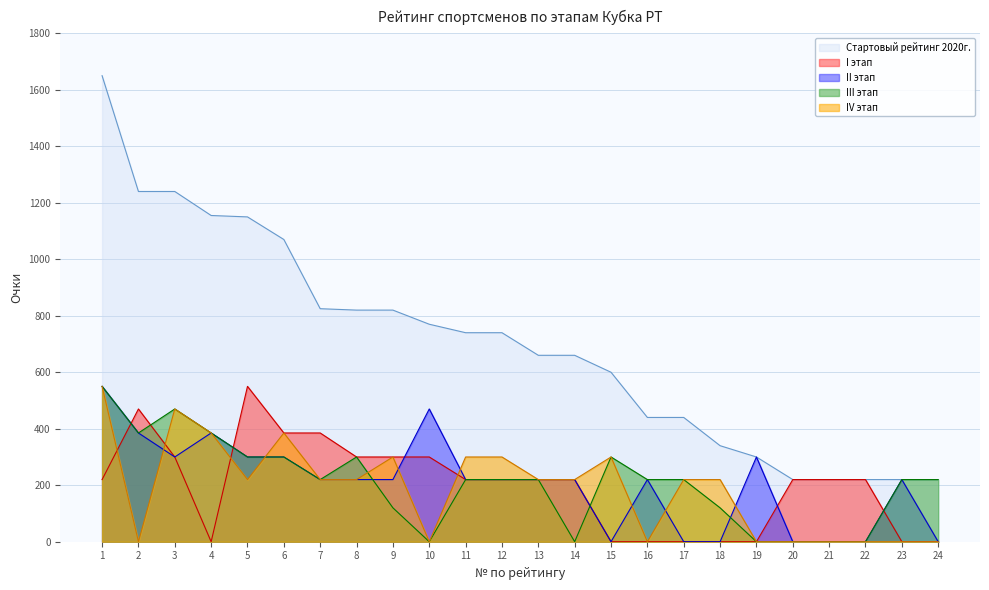

Read the III этап value at 12, to the nearest 100.

200